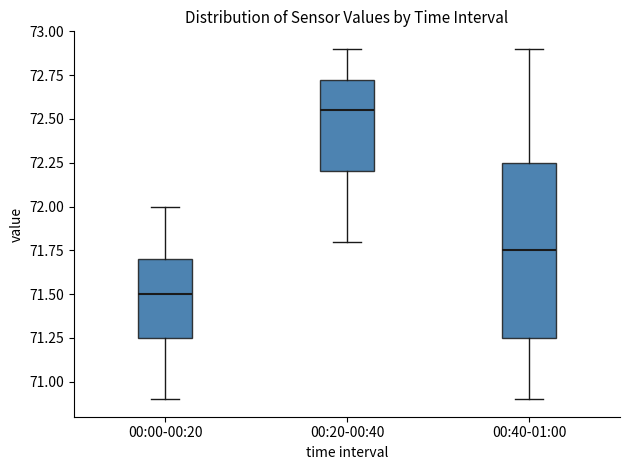

Where does the median line of the box for 00:20-00:40 sit on the y-axis? The values are not printed on the chart, so give them approximately, as read against the axis.

72.55